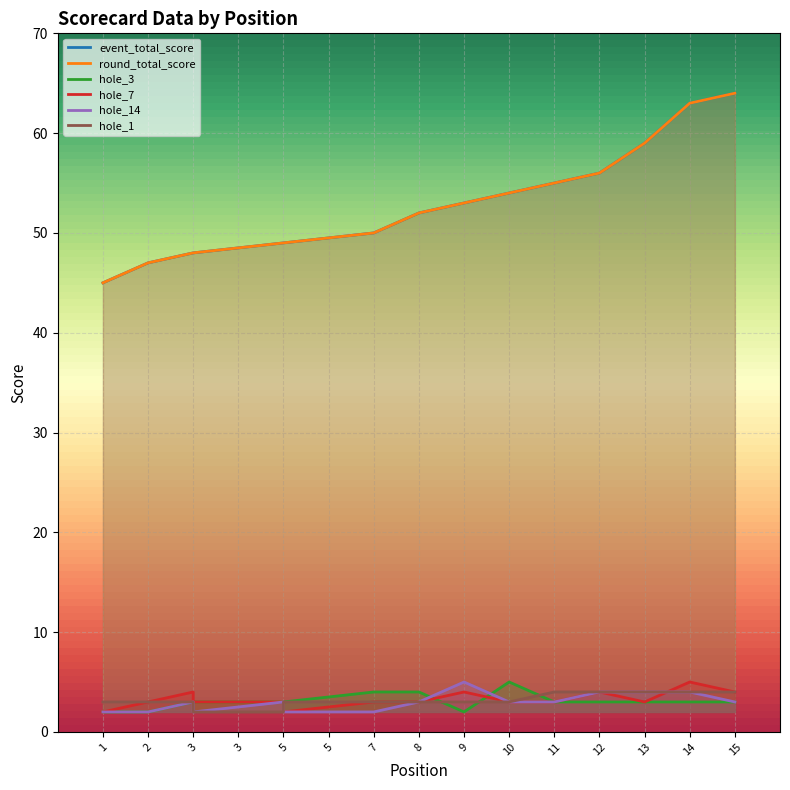

At 3, list the series in order from largest to smallest.

event_total_score, round_total_score, hole_7, hole_3, hole_14, hole_1